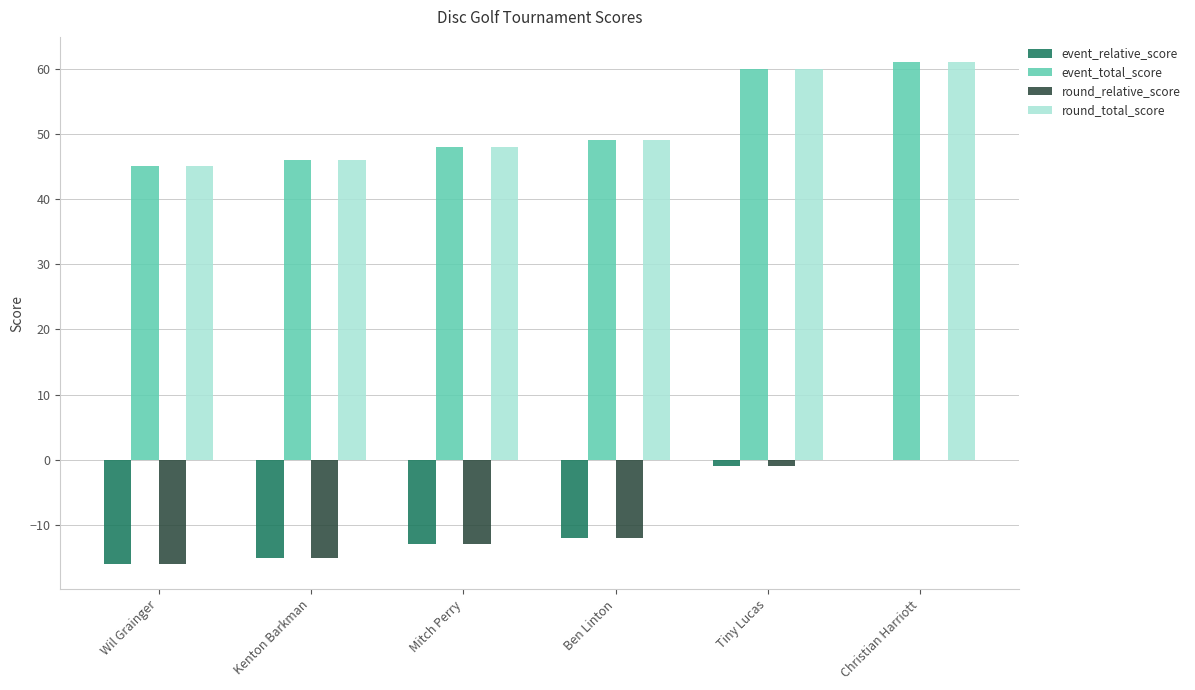

Are the bars horizontal?

No